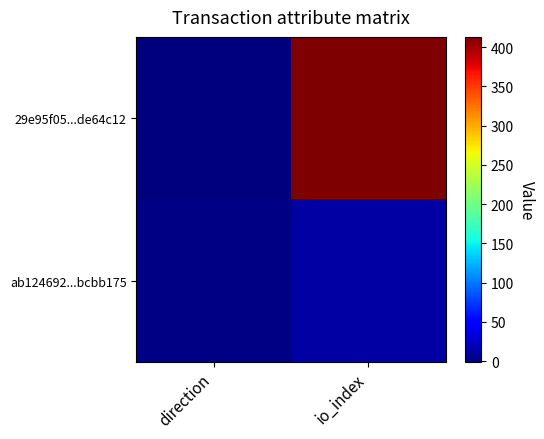

Reading left to right, extract all data points from this chart.

29e95f05...de64c12: direction=-1	io_index=413
ab124692...bcbb175: direction=1	io_index=13